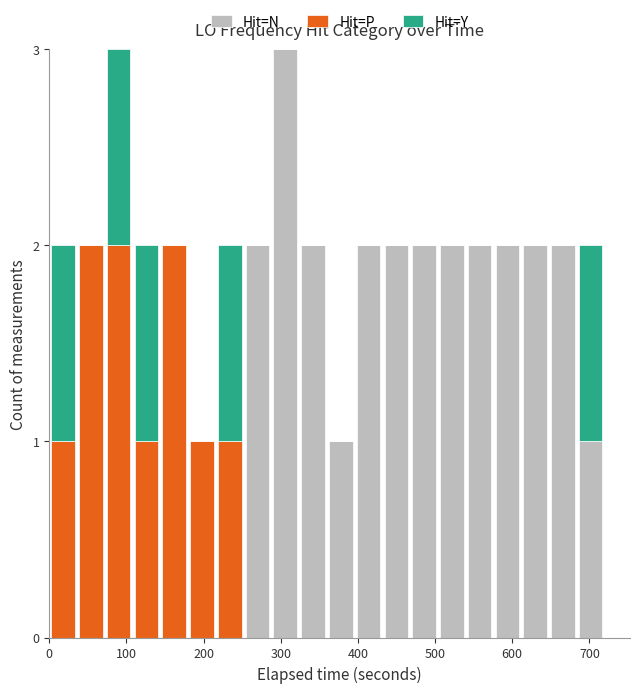

Are the bars horizontal?

No